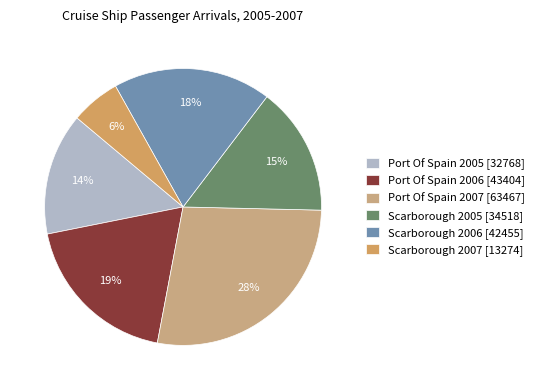

Which has a higher value, Scarborough 2007 [13274] or Port Of Spain 2005 [32768]?

Port Of Spain 2005 [32768]